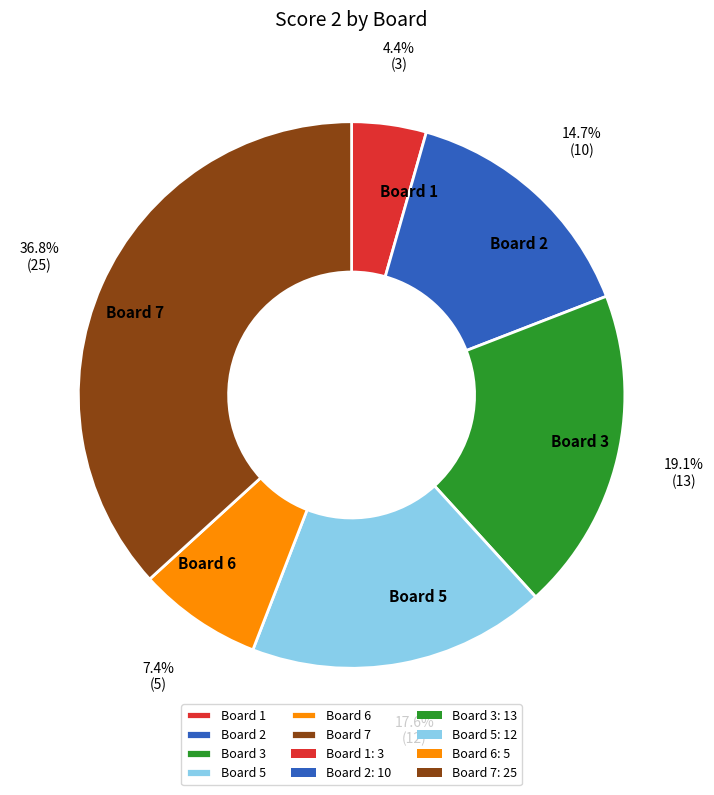

What is the smallest slice in the pie chart?

Board 1